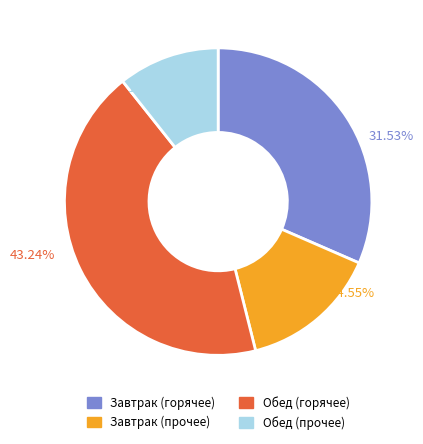

Is there a majority slice in this chart?

No